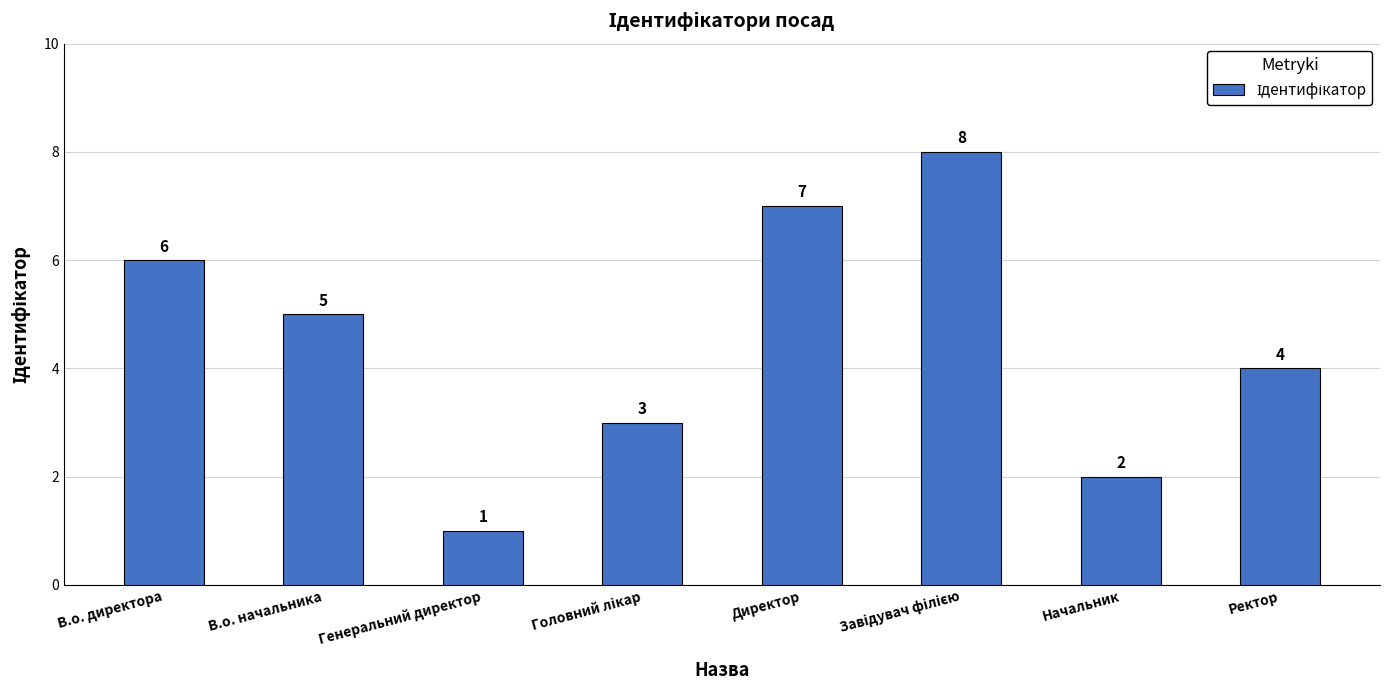

Reading left to right, list all the values displayed in this chart.

6	5	1	3	7	8	2	4